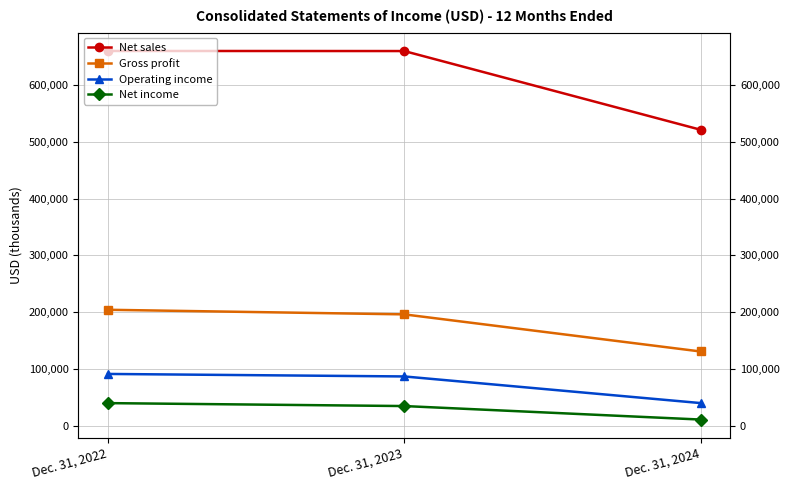

What is the difference between the second highest and minimum values in the Net sales series?

138484